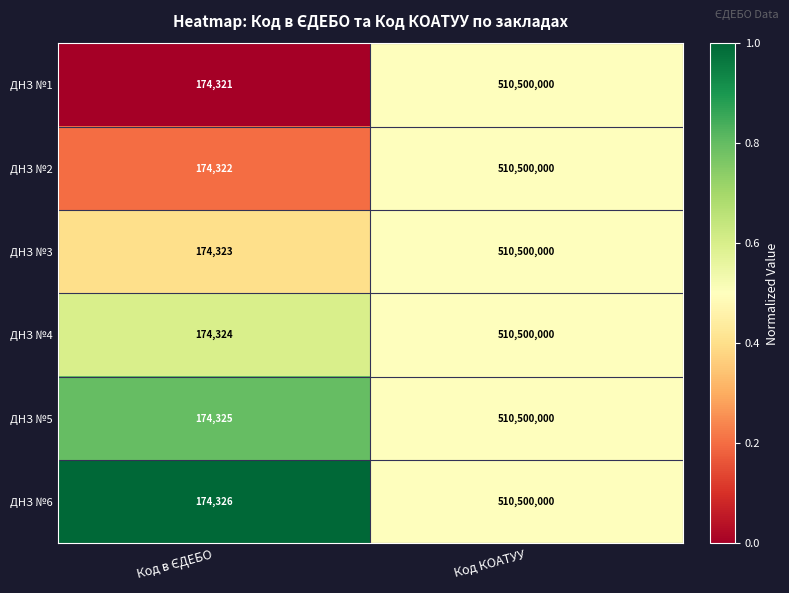

Reading left to right, list all the values displayed in this chart.

ДНЗ №1: 174321	510500000
ДНЗ №2: 174322	510500000
ДНЗ №3: 174323	510500000
ДНЗ №4: 174324	510500000
ДНЗ №5: 174325	510500000
ДНЗ №6: 174326	510500000